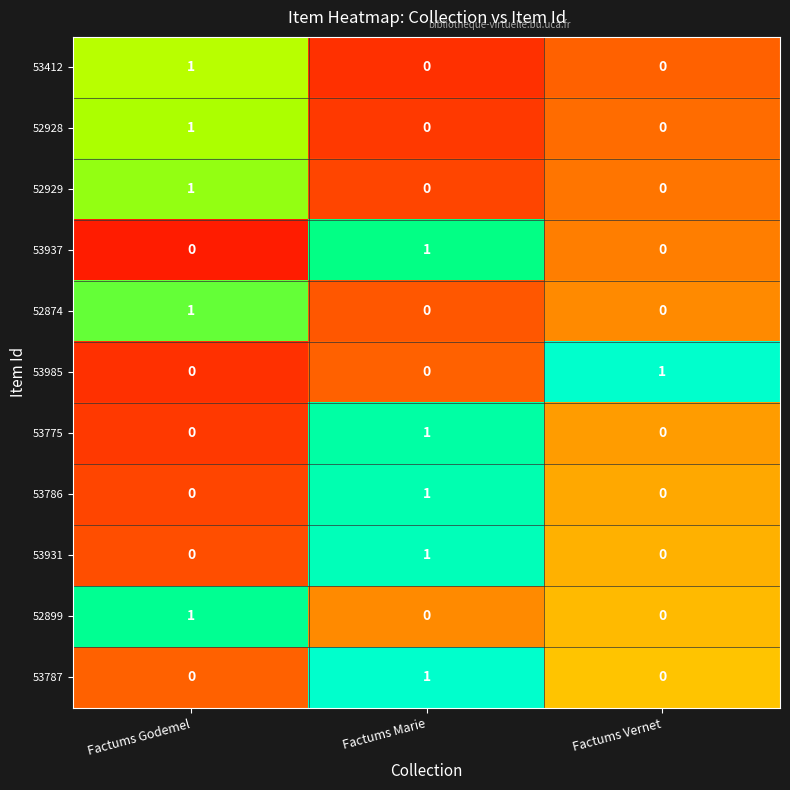

True or false: 52874 has a value of -1 at Factums Marie.

False